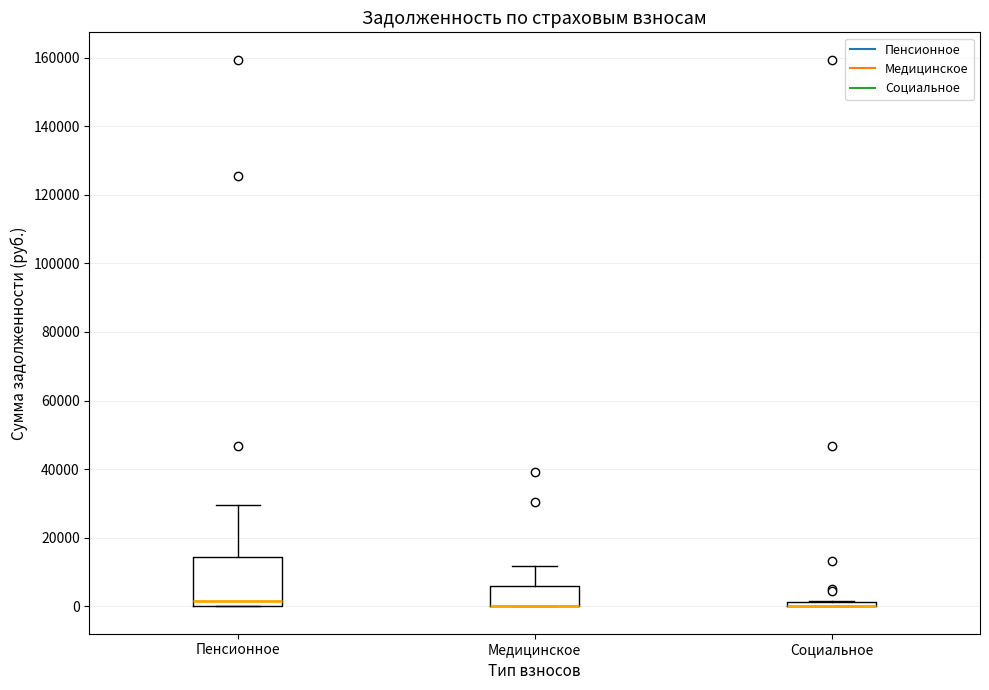

Where does the median line of the box for Пенсионное sit on the y-axis? The values are not printed on the chart, so give them approximately, as read against the axis.

2000